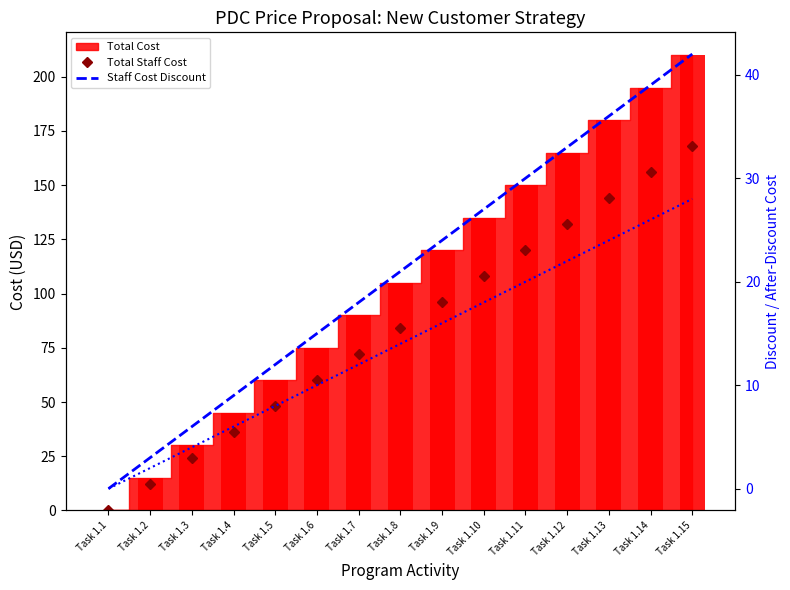

How many groups of bars are there?

15